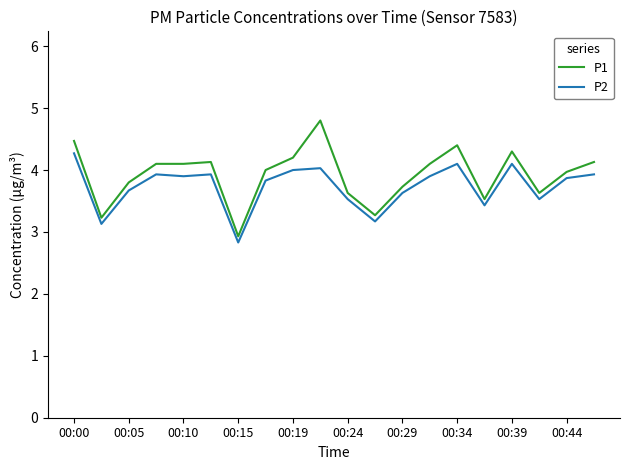

Is this an area chart (filled region under the line)?

No